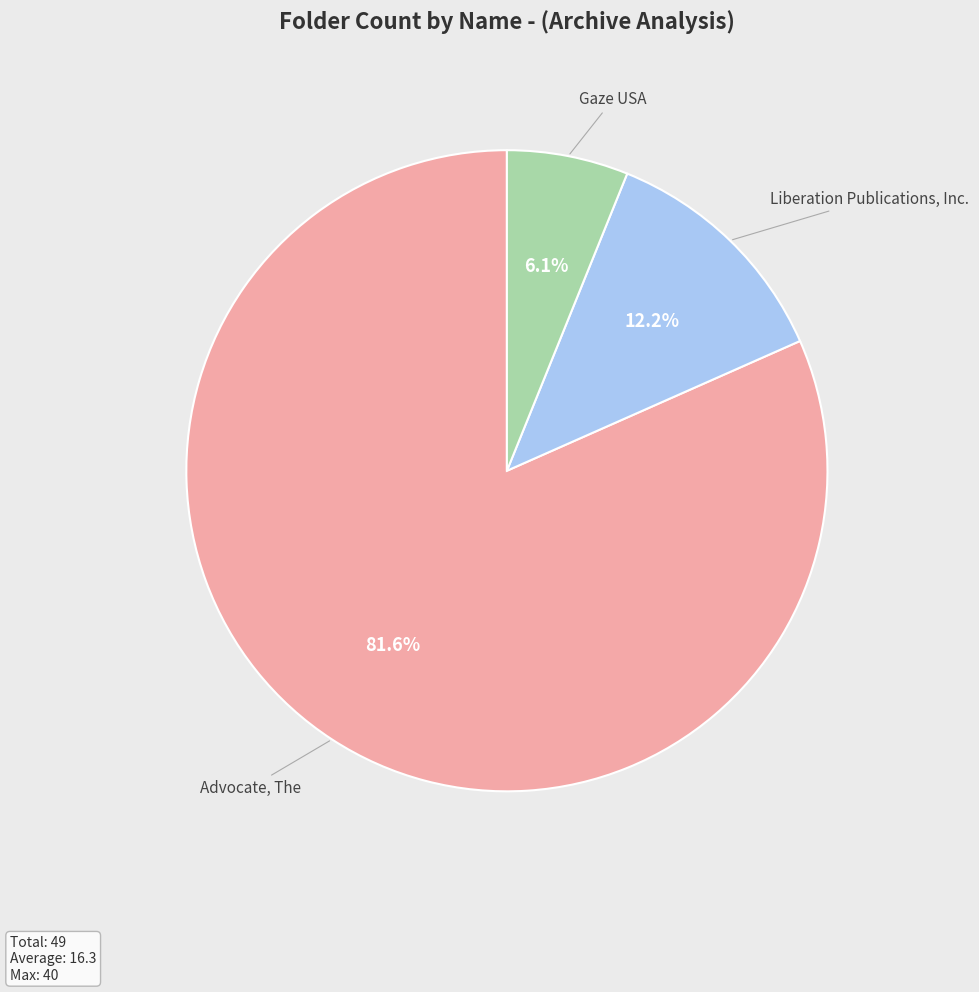

To the nearest percent, what is the difference between the largest and smallest slice percentages?

76%